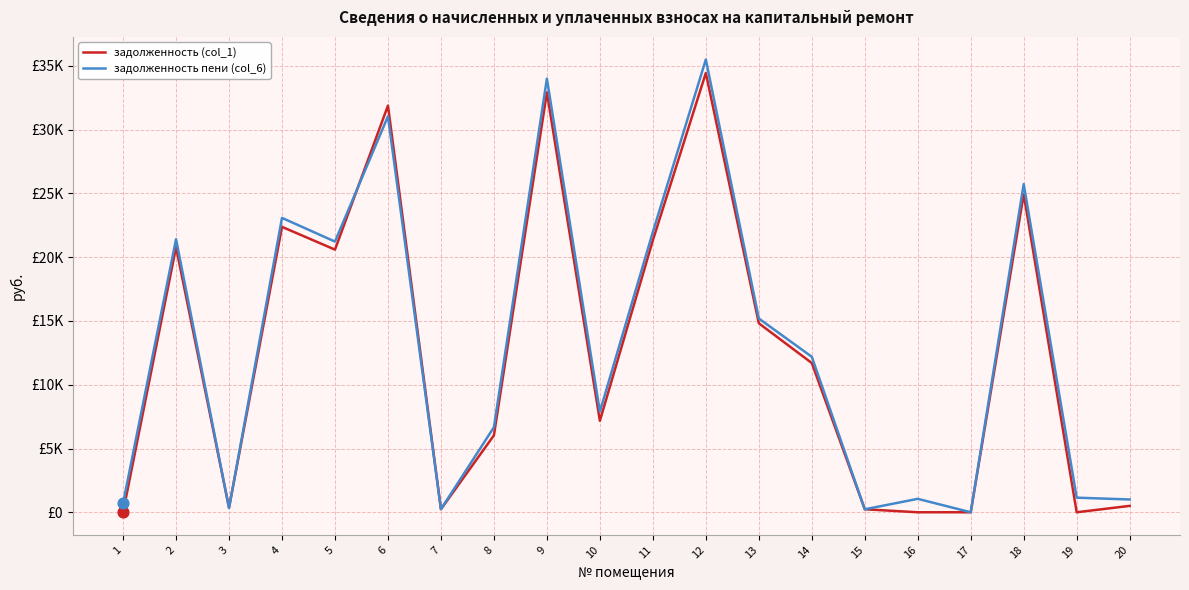

What are all the series names shown in the legend?

задолженность (col_1), задолженность пени (col_6)